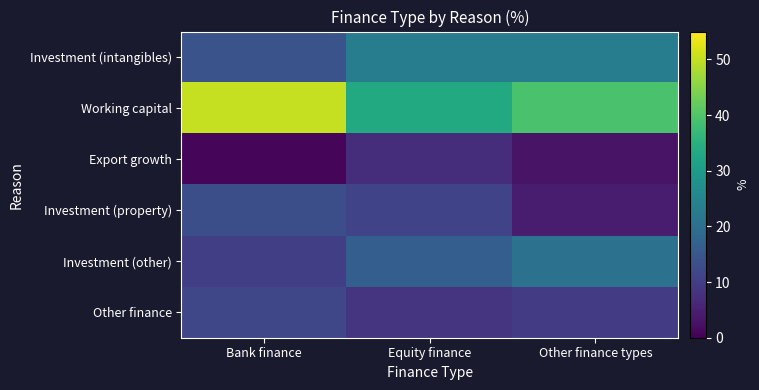

What is the difference between the highest and lowest values at Equity finance?

26.1